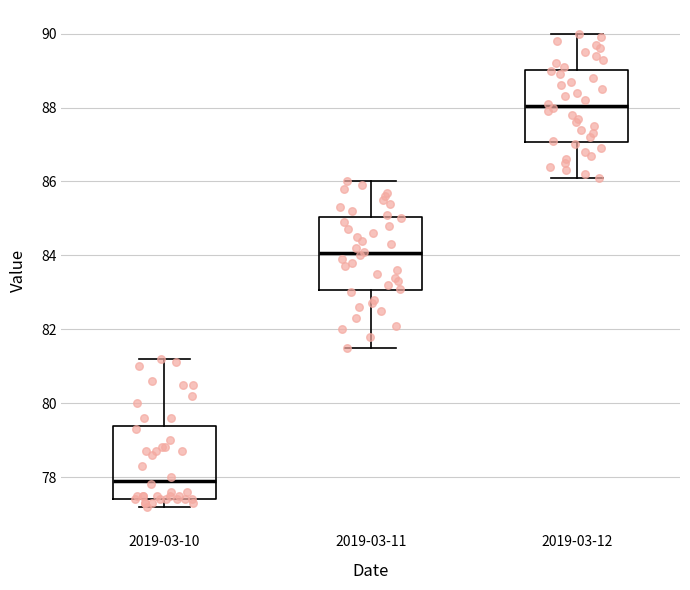

Reading left to right, read every box against the y-axis: the position of its median line, the range the box covers, and the ends of its whiskers. The values are not printed on the chart, so give them approximately, as read against the axis.

2019-03-10: median 78.0, box 77.4 to 79.4, whiskers 77.2 to 81.2
2019-03-11: median 84.0, box 83.0 to 85.0, whiskers 81.6 to 86.0
2019-03-12: median 88.0, box 87.0 to 89.0, whiskers 86.2 to 90.0